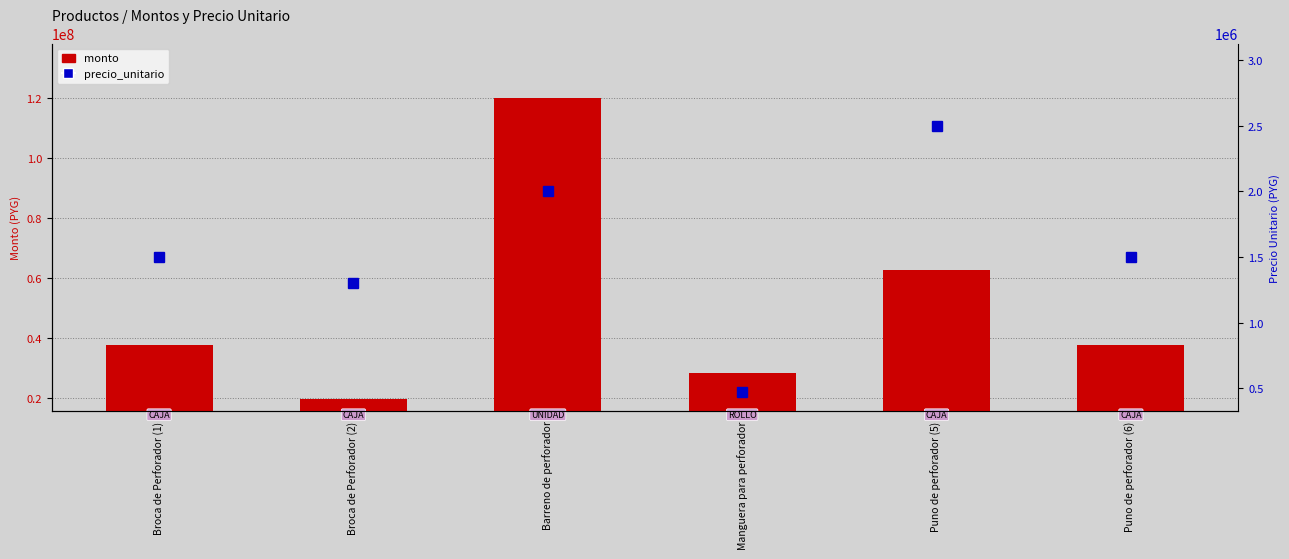

What is the label of the 4th bar from the right?

Barreno de perforador